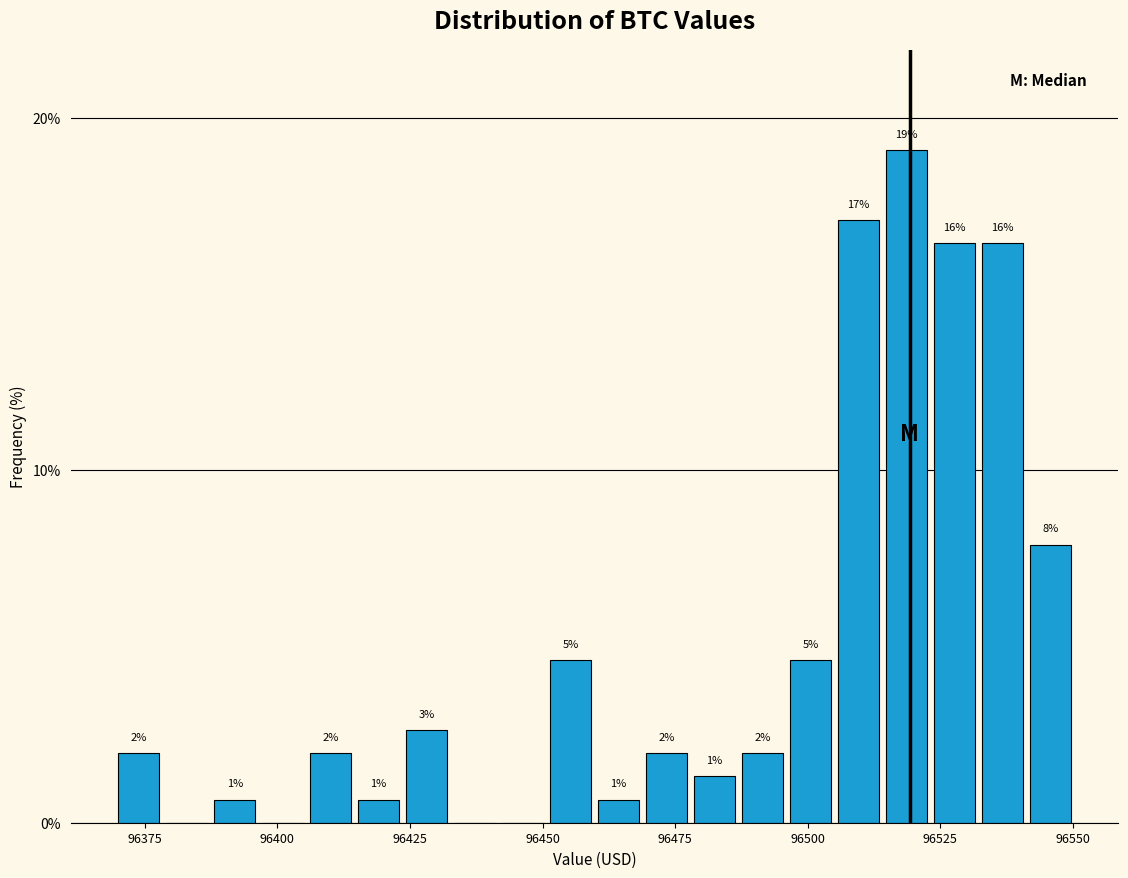

Around what value on the x-axis is the tallest bar? Give the approximate position of its centre, as read against the axis.

96520